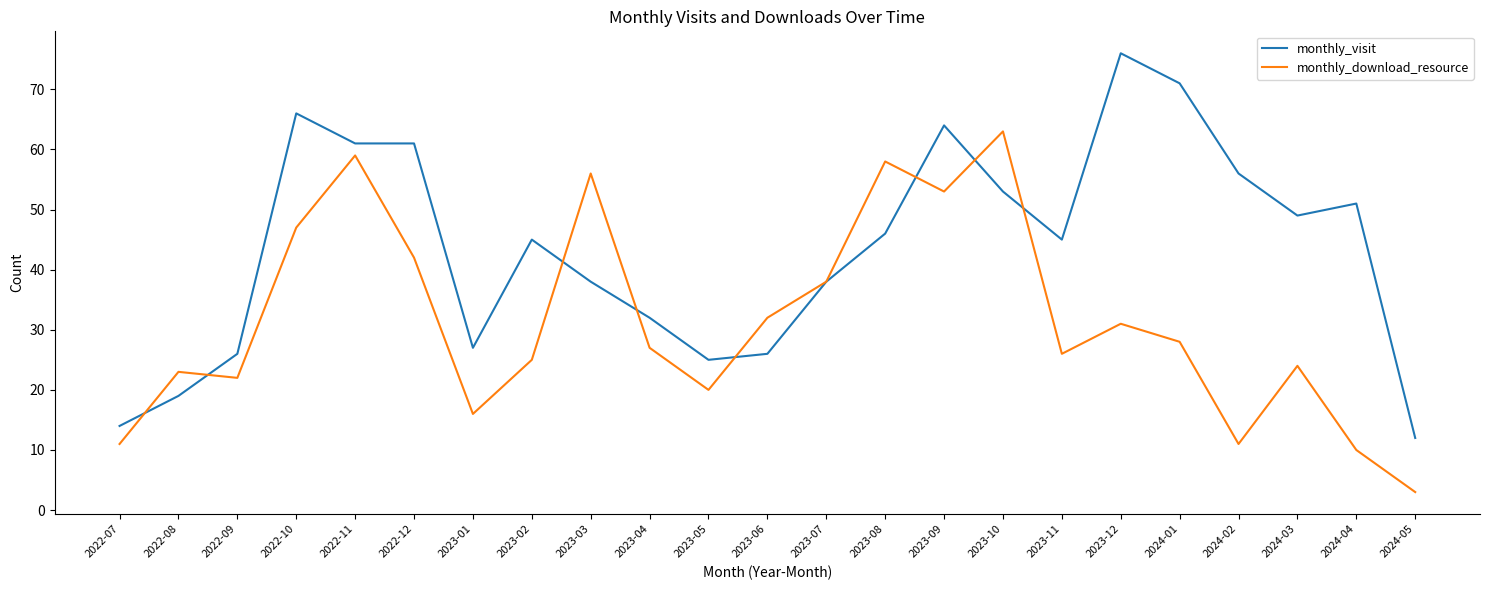

Read the monthly_download_resource value at 2023-04, to the nearest 5.

25